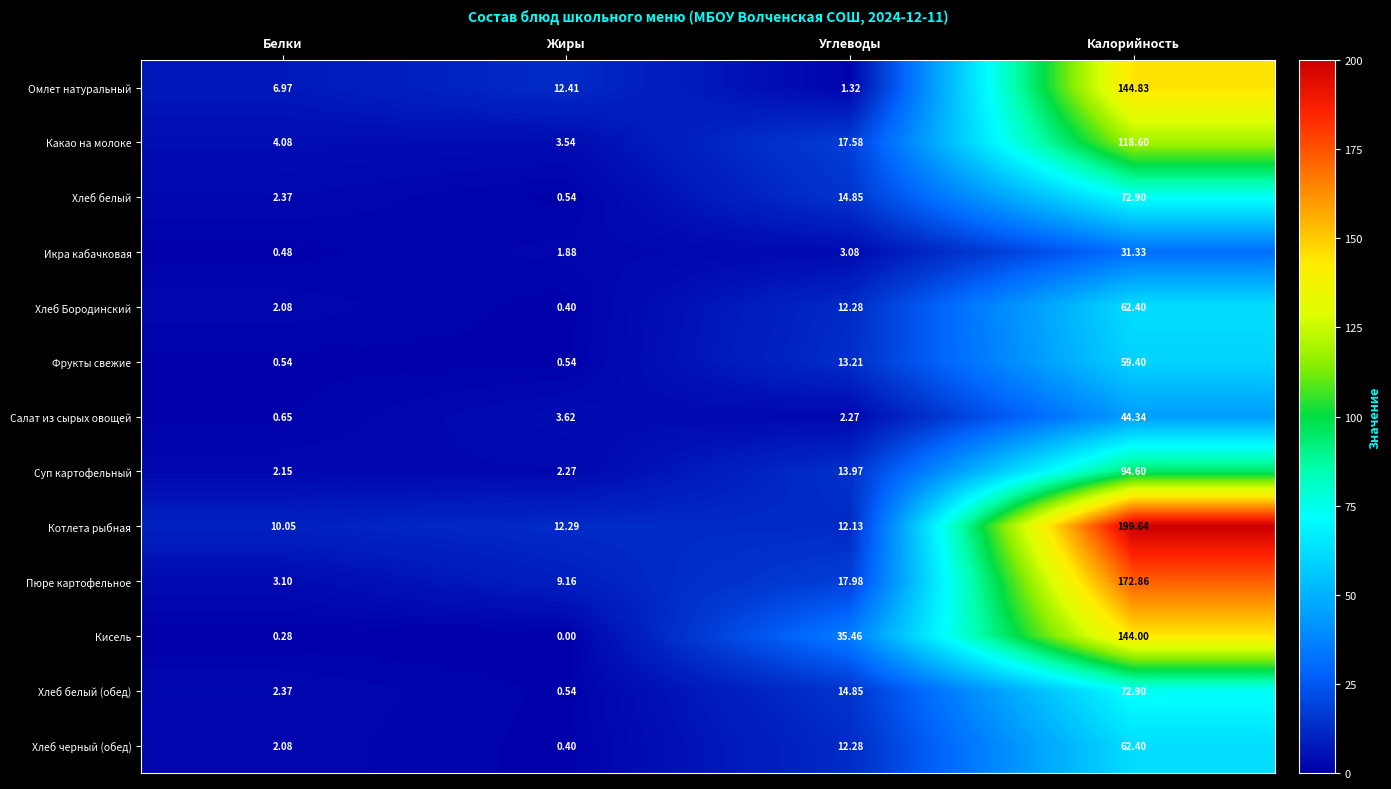

Which series has the largest range (max minus min)?

Котлета рыбная